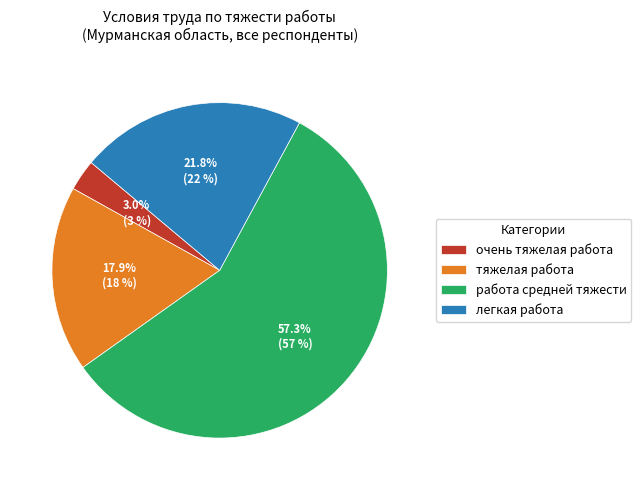

How many segments does this pie chart have?

4